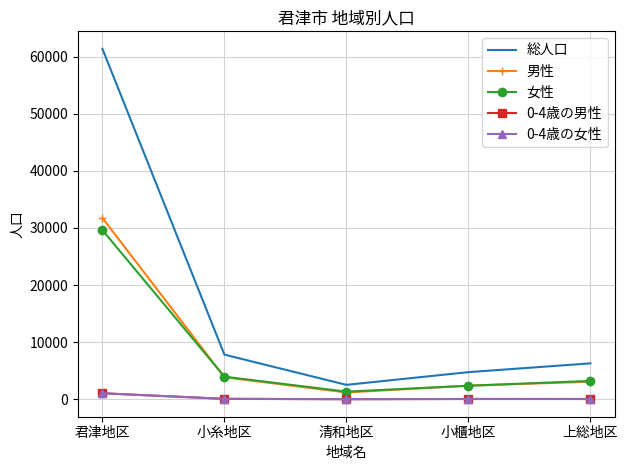

Which series changed the most between 君津地区 and 小糸地区?

総人口